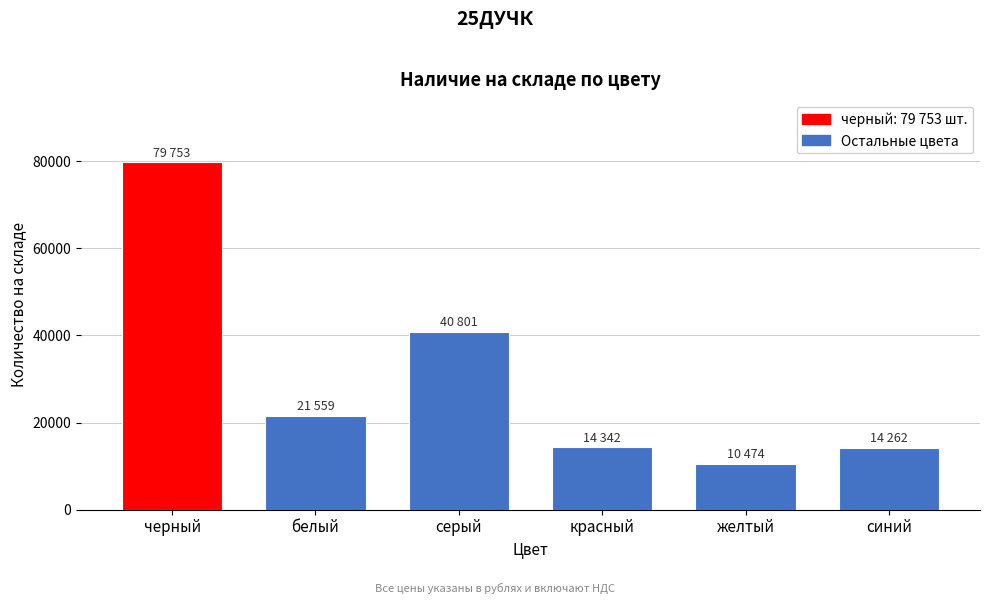

At which category does the chart reach its peak across all series?

черный